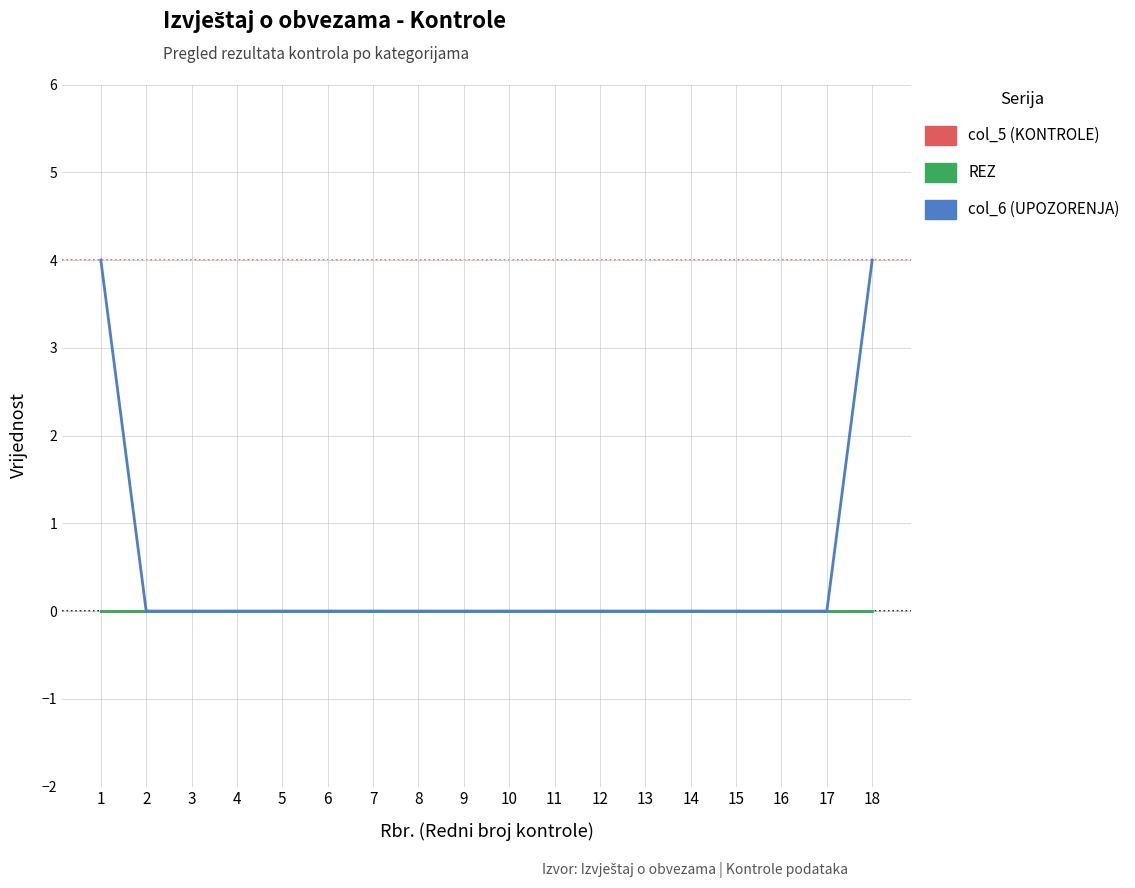

How many lines are shown in the chart?

3